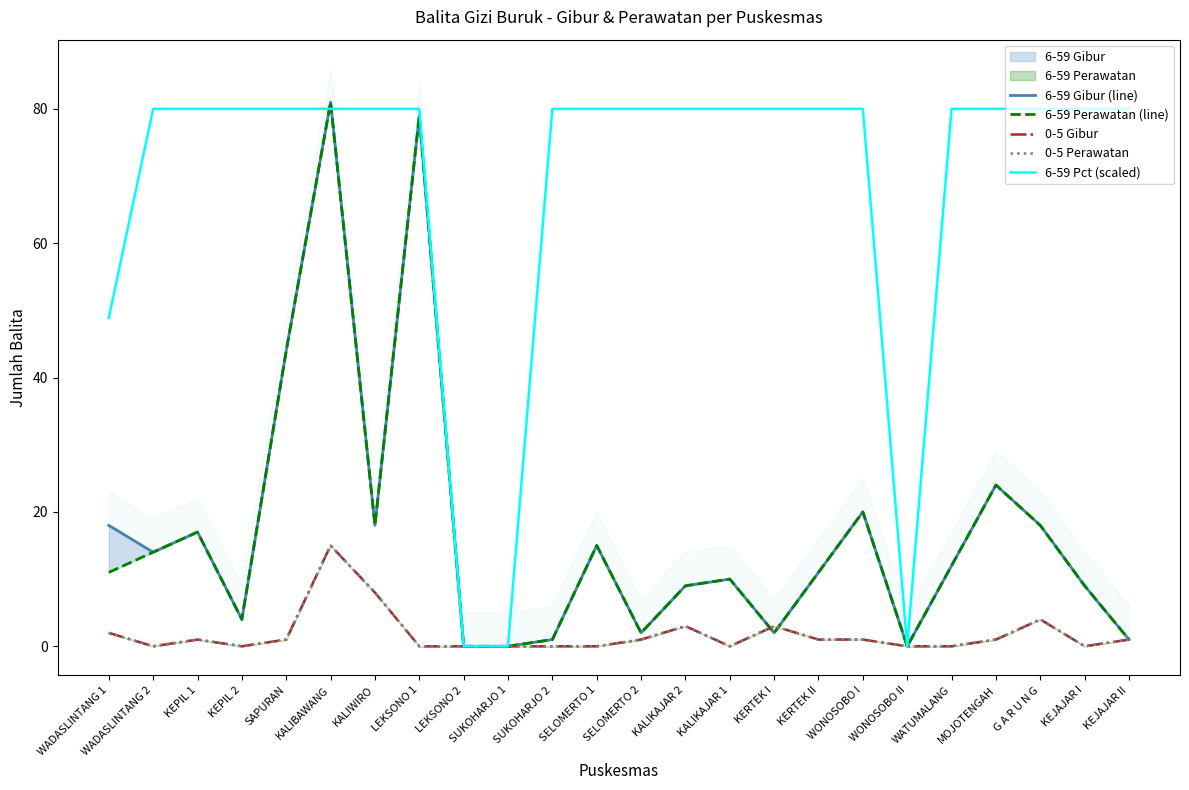

What is the difference between the 0-5 Perawatan values at SAPURAN and G A R U N G?

3.0